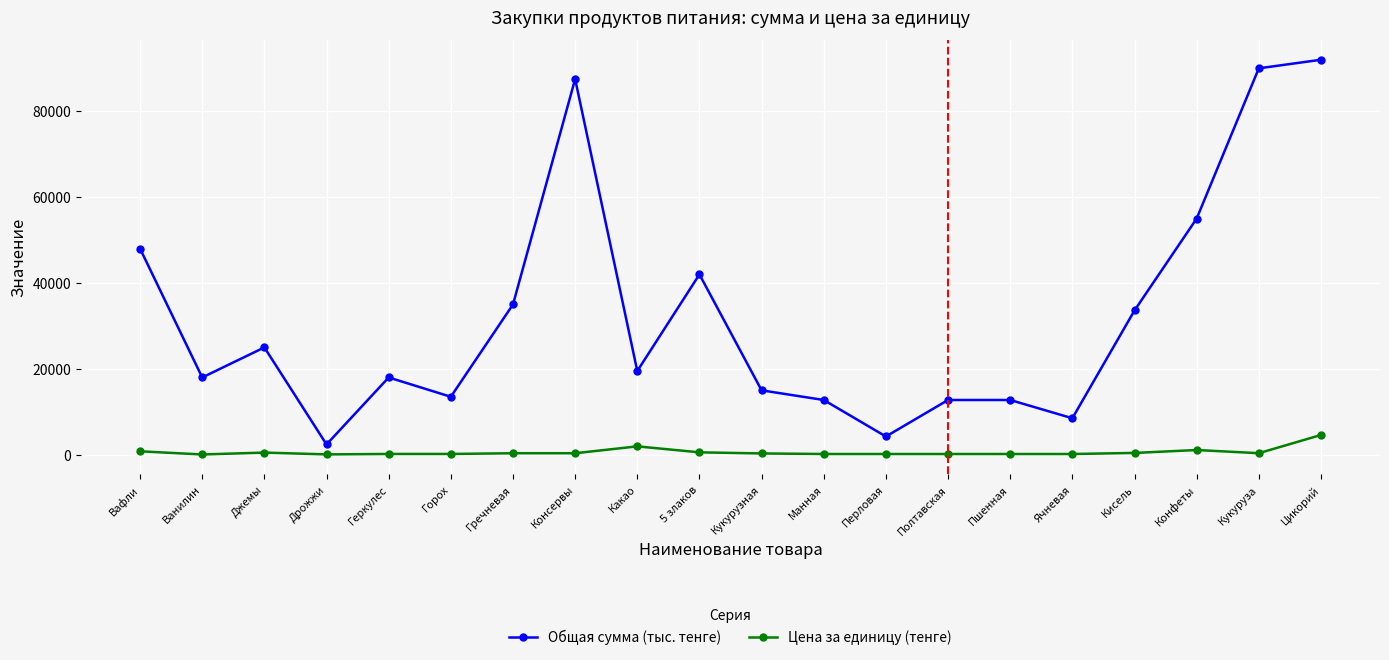

Which series has the largest total across all categories?

Общая сумма (тыс. тенге)